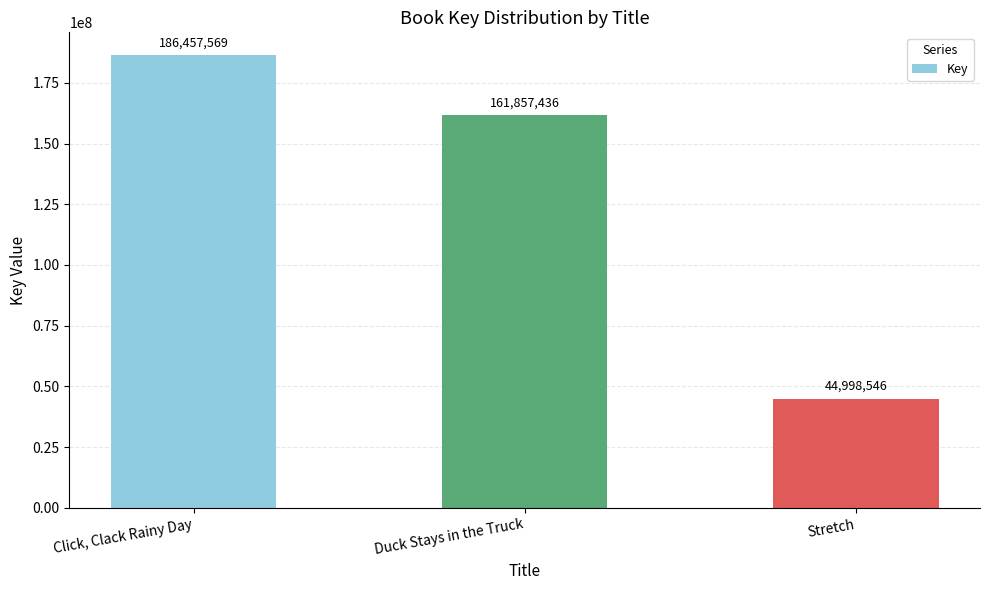

Is it true that the value at Stretch is 23380777?

False